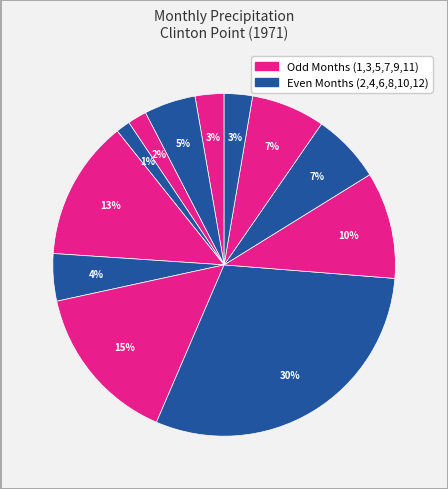

Count the number of slices in the pie.

12